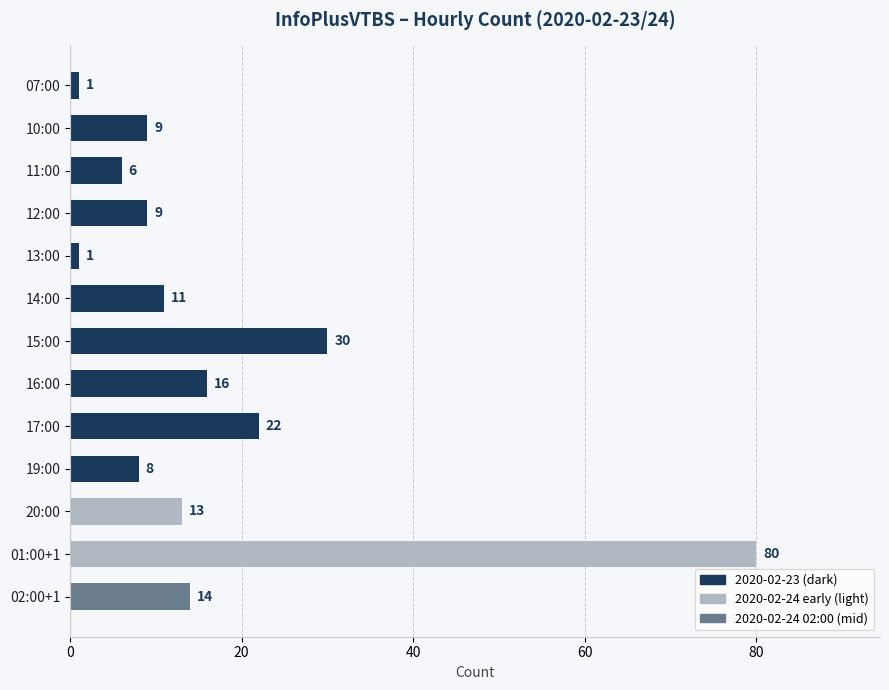

Is it true that the value at 12:00 is 9?

True